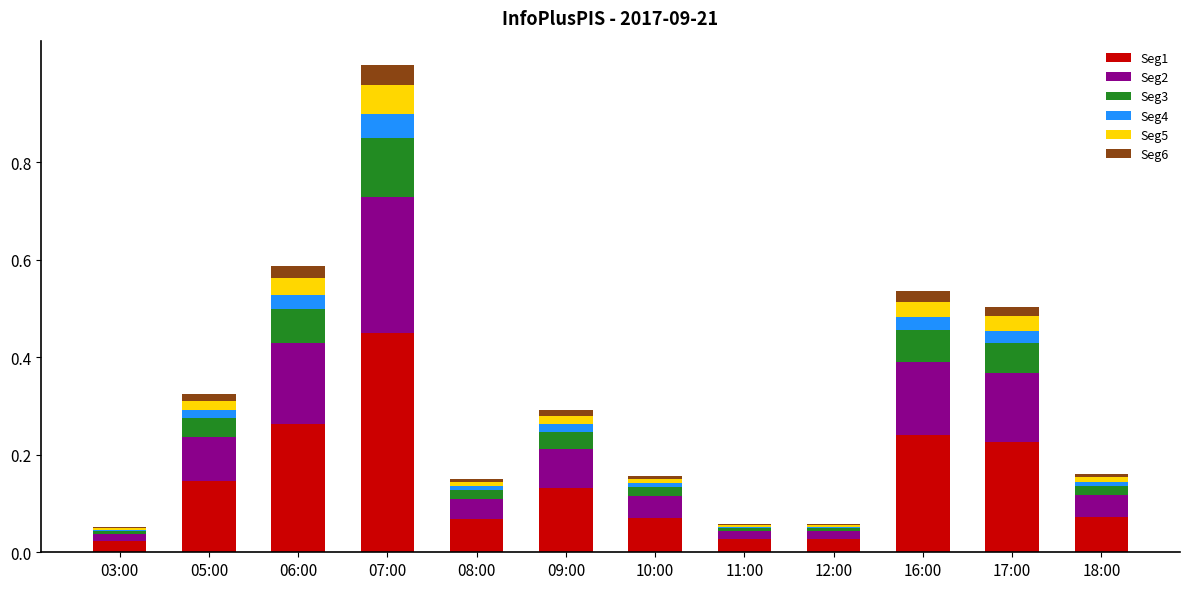

At which category is the sum across all series the highest?

07:00